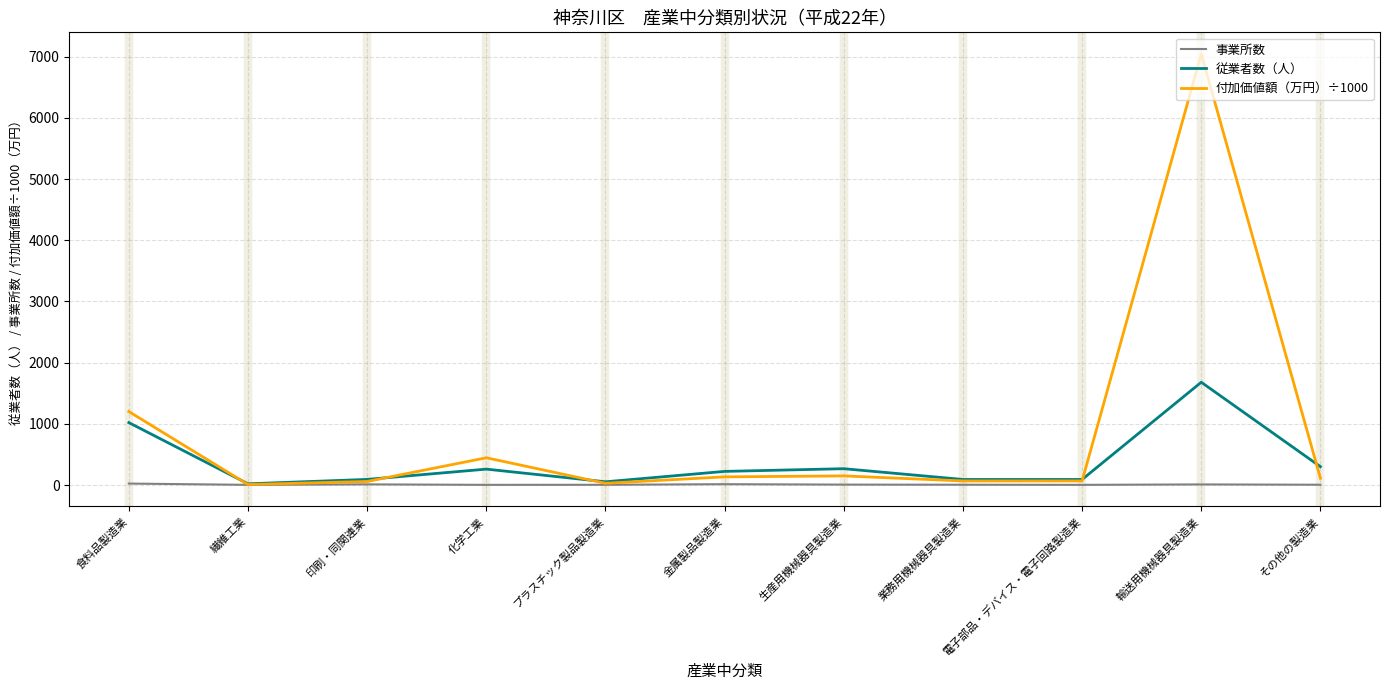

What are all the series names shown in the legend?

事業所数, 従業者数（人）, 付加価値額（万円）÷1000